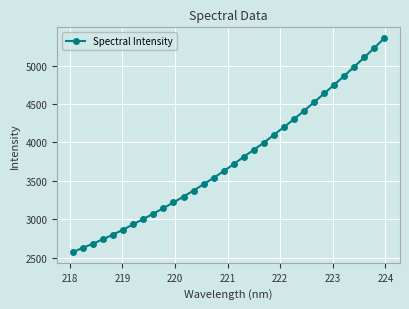

What is the difference between the maximum and minimum values?

2786.5